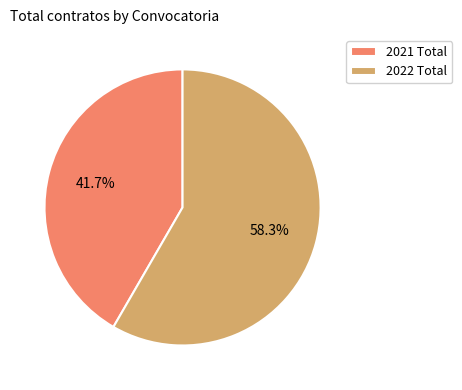

Which slice is the largest?

2022 Total